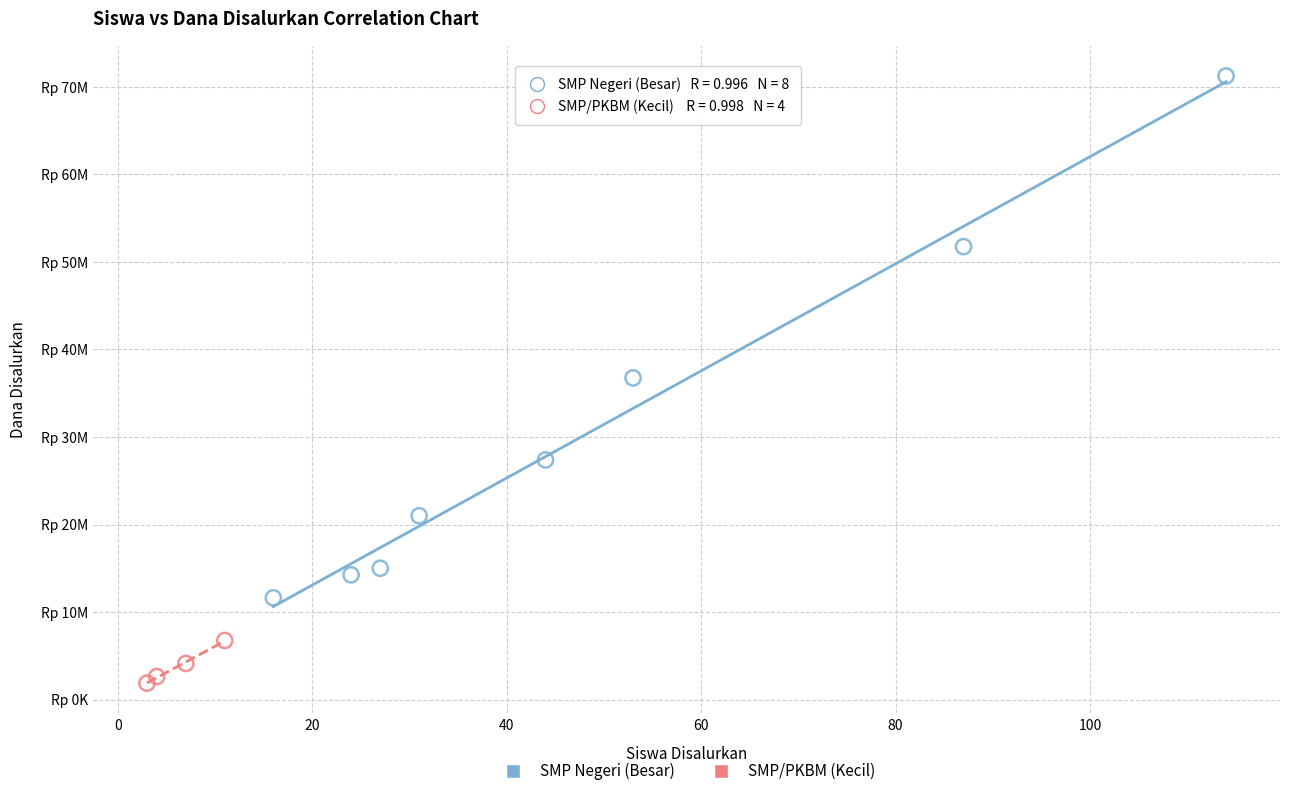

What are all the series names shown in the legend?

SMP Negeri (Besar), SMP/PKBM (Kecil)